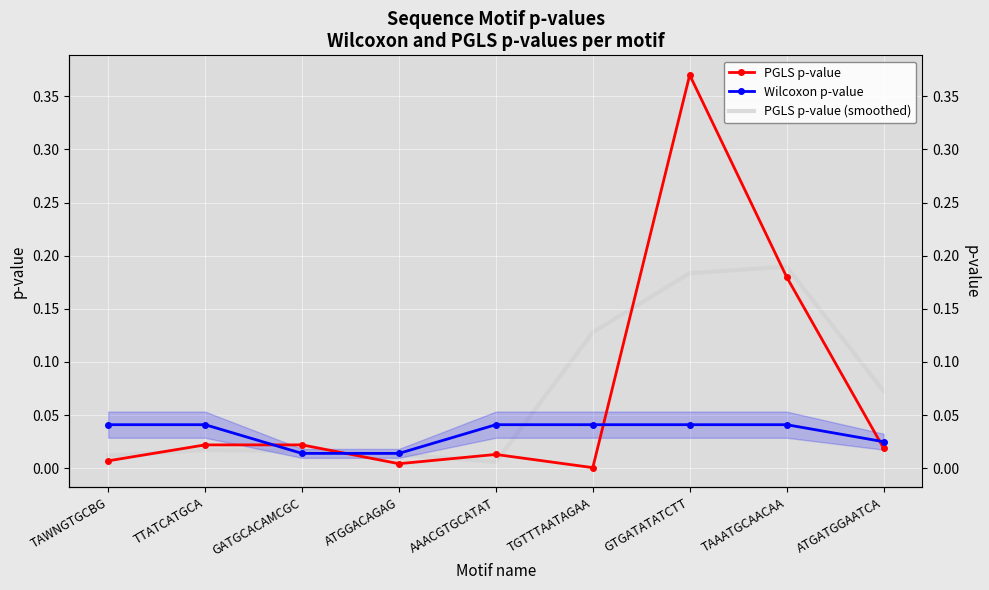

Reading left to right, extract all data points from this chart.

PGLS p-value: 0.0	0.0	0.0	0.0	0.0	0.0	0.4	0.2	0.0
Wilcoxon p-value: 0.0	0.0	0.0	0.0	0.0	0.0	0.0	0.0	0.0
PGLS p-value (smoothed): 0.0	0.0	0.0	0.0	0.0	0.1	0.2	0.2	0.1